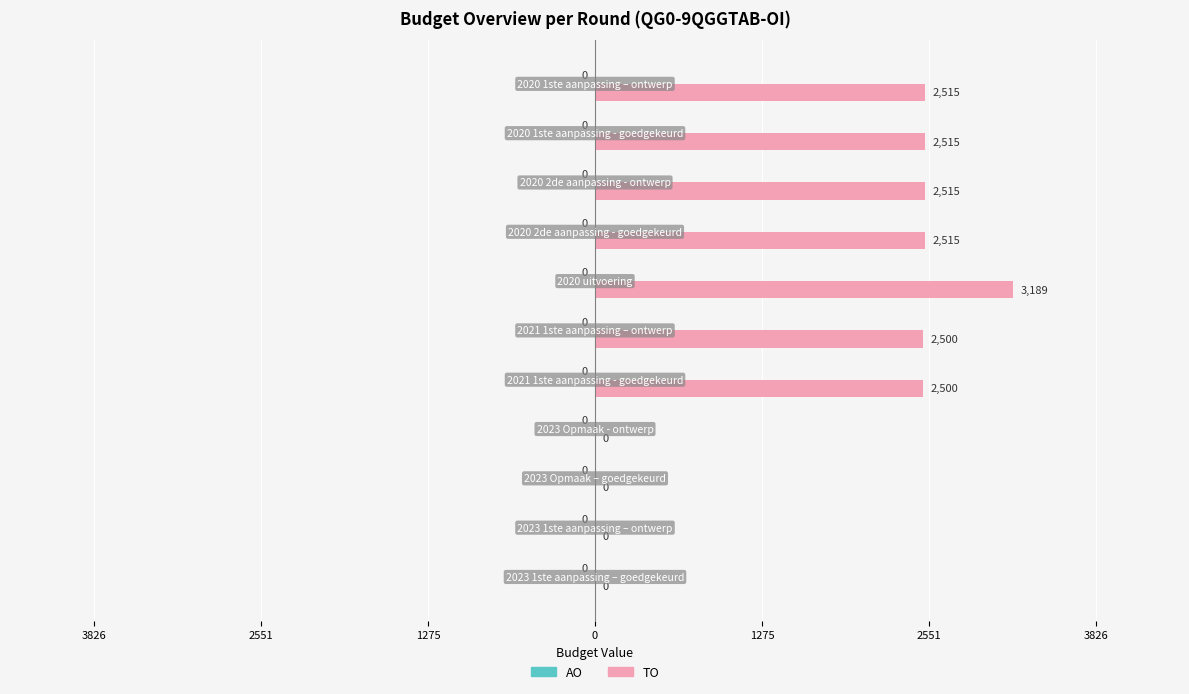

Are the bars horizontal?

Yes